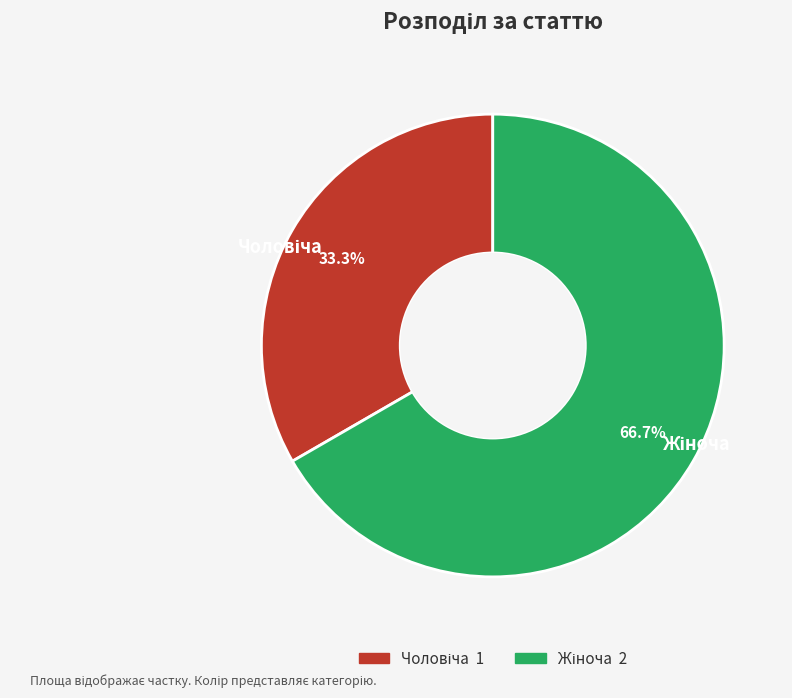

Is there any slice that represents more than half of the pie?

Yes